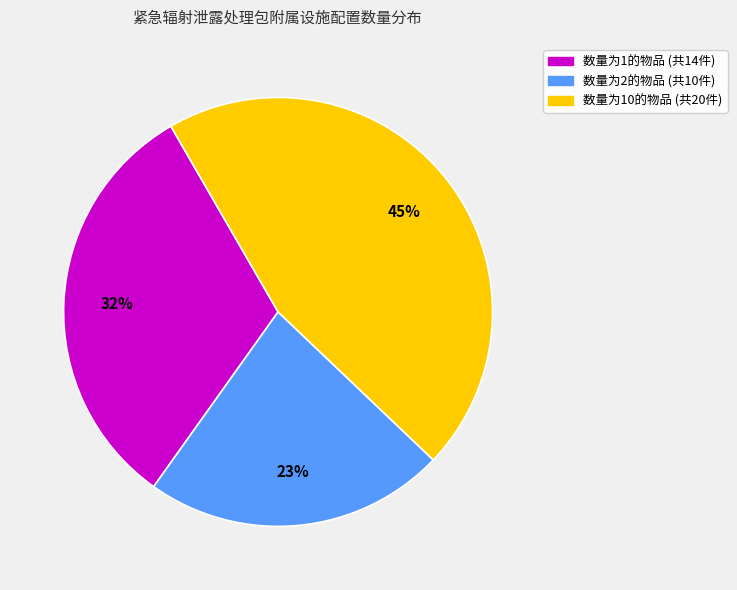

Is there any slice that represents more than half of the pie?

No